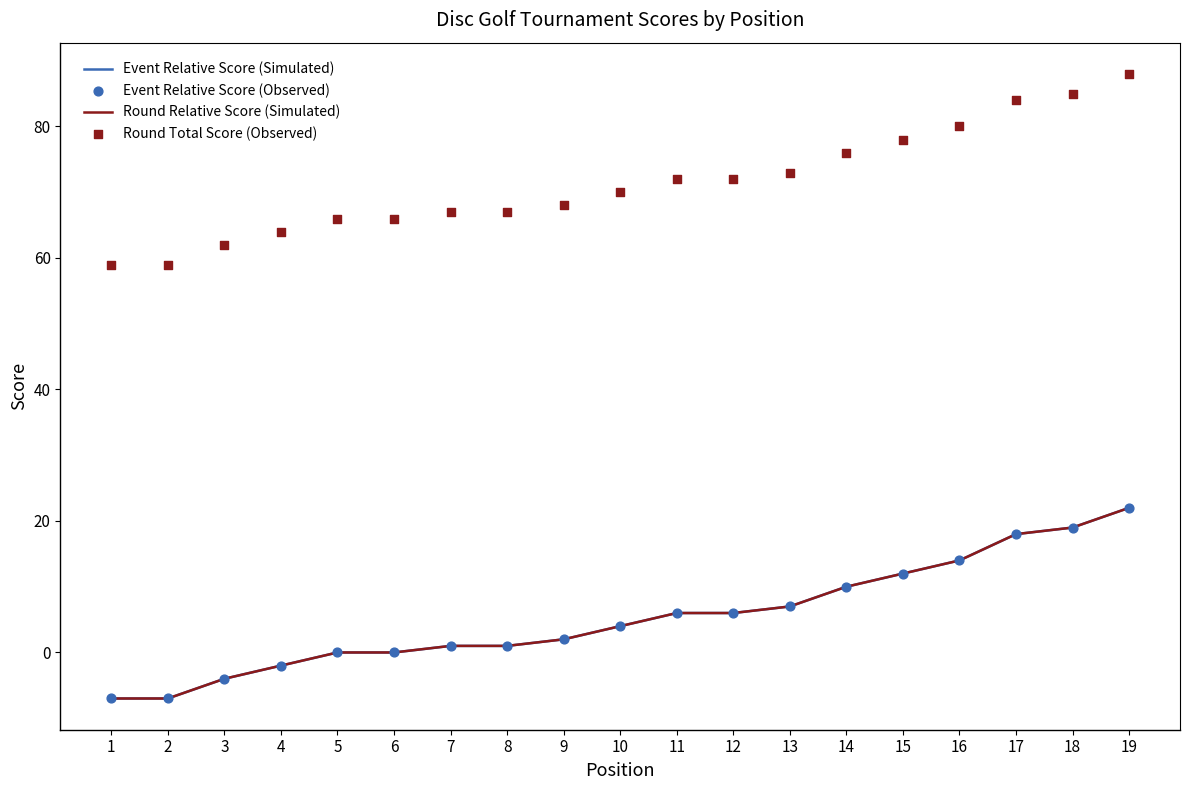

At which category is the sum across all series the highest?

19